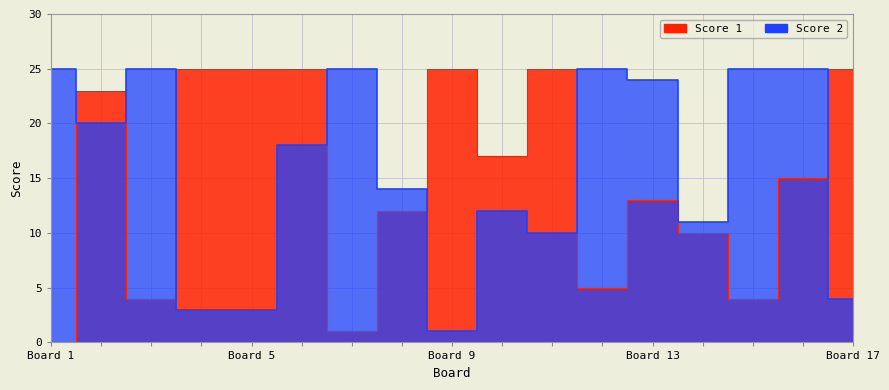

Which series has the largest range (max minus min)?

Score 1